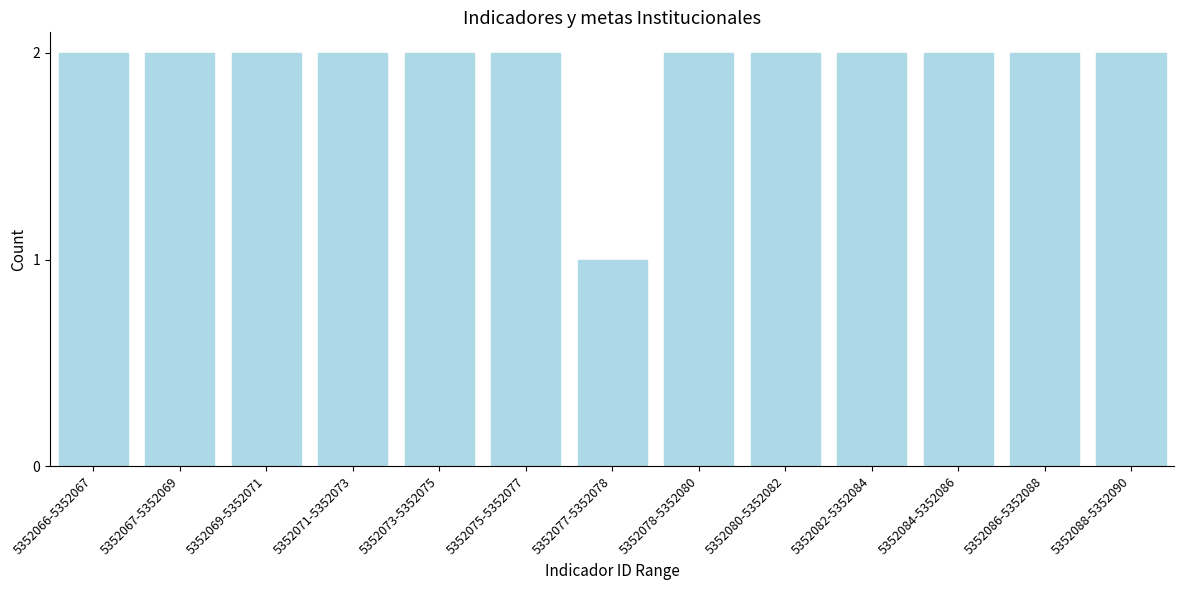

Reading left to right, list all the values displayed in this chart.

2	2	2	2	2	2	1	2	2	2	2	2	2